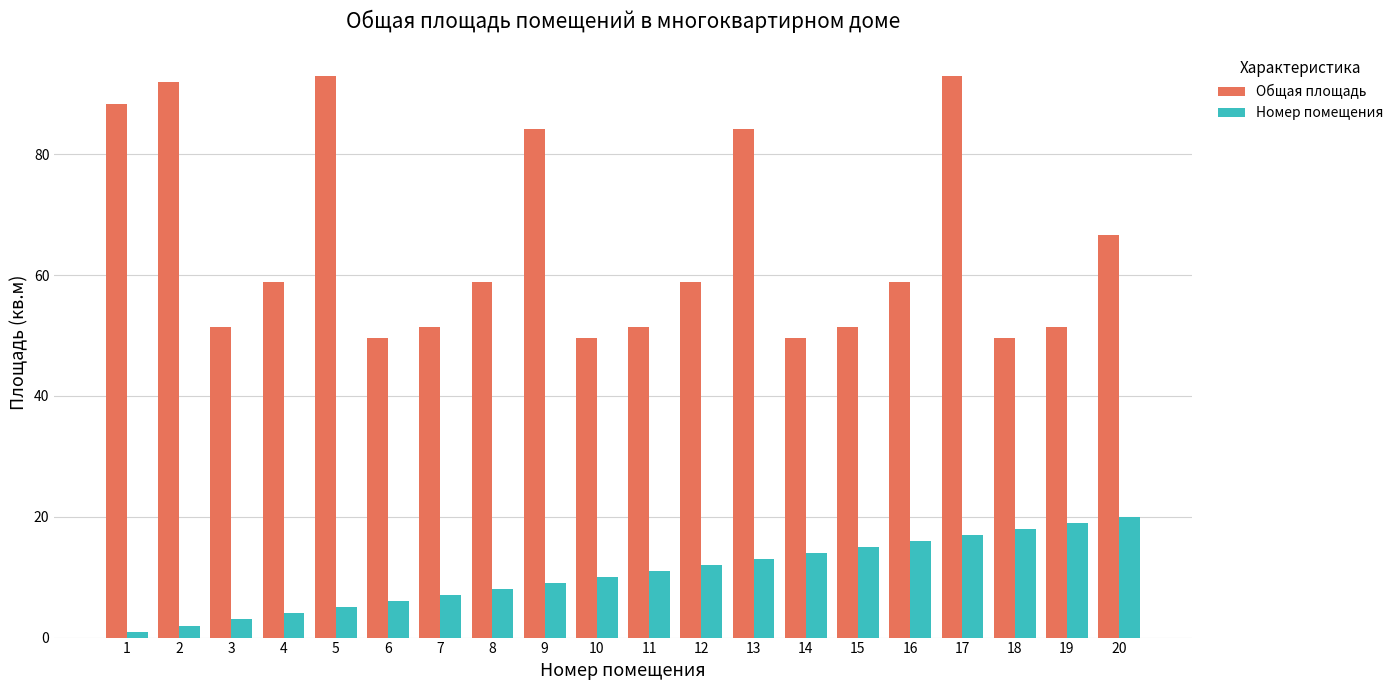

Which series has the largest range (max minus min)?

Общая площадь